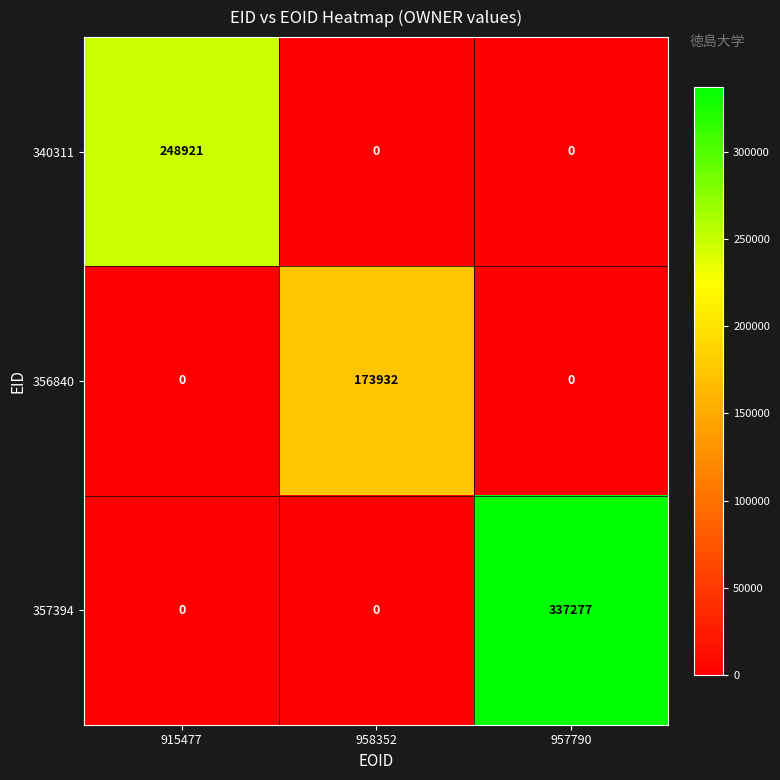

Which series has the widest spread of values?

357394